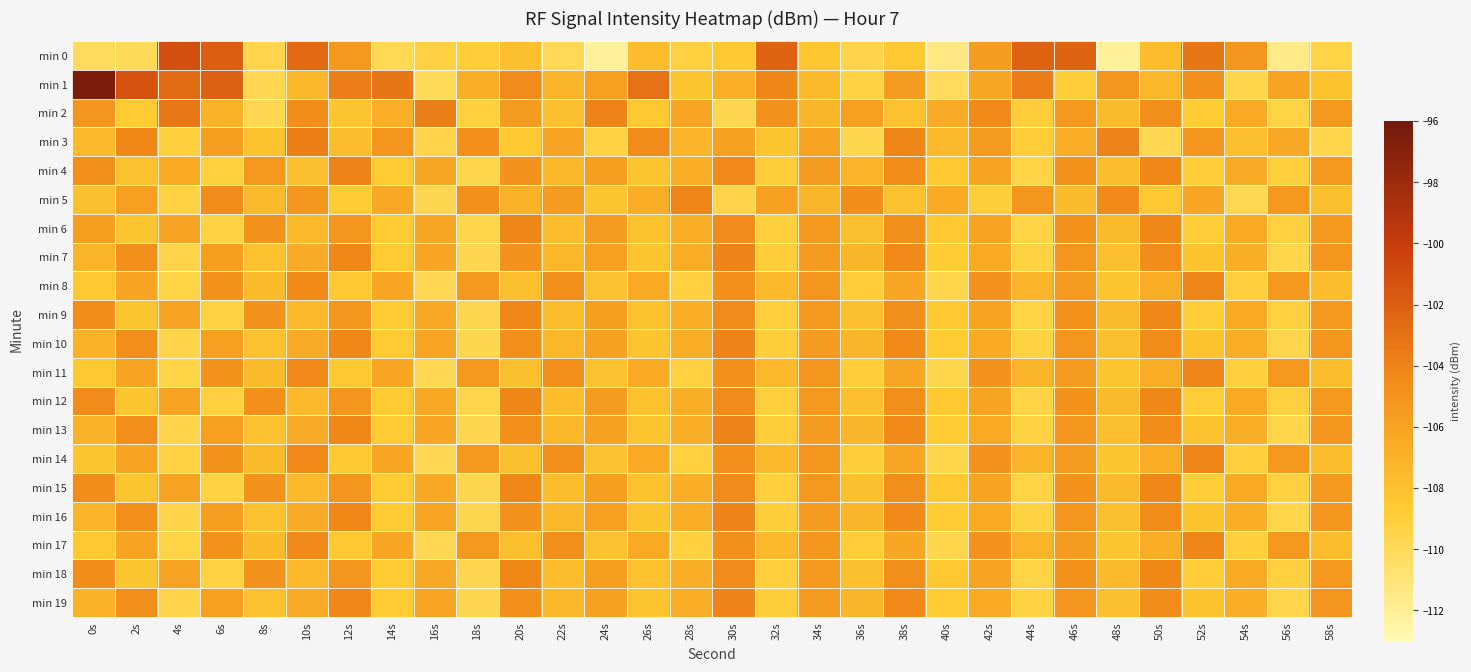

Reading right to left, extract all data points from this chart.

min 0: 58s=-109.4	56s=-111.5	54s=-105.2	52s=-103.2	50s=-107.8	48s=-112.2	46s=-102.3	44s=-102.2	42s=-105.7	40s=-111.4	38s=-108.6	36s=-109.5	34s=-108.4	32s=-102.3	30s=-108.6	28s=-109.2	26s=-107.8	24s=-112.3	22s=-109.9	20s=-107.9	18s=-108.9	16s=-109.3	14s=-109.9	12s=-105.4	10s=-102.6	8s=-109.6	6s=-101.9	4s=-101.2	2s=-110.0	0s=-110.1
min 1: 58s=-108.2	56s=-106.1	54s=-109.6	52s=-104.8	50s=-107.4	48s=-105.1	46s=-108.9	44s=-103.7	42s=-106.3	40s=-110.1	38s=-105.5	36s=-109.3	34s=-107.6	32s=-104.2	30s=-106.9	28s=-108.4	26s=-103.1	24s=-105.8	22s=-107.2	20s=-104.5	18s=-106.8	16s=-110.0	14s=-103.3	12s=-103.8	10s=-107.4	8s=-109.8	6s=-102.1	4s=-102.8	2s=-101.3	0s=-96.5
min 2: 58s=-105.4	56s=-109.4	54s=-106.5	52s=-108.8	50s=-104.7	48s=-107.7	46s=-105.3	44s=-109.0	42s=-104.4	40s=-106.6	38s=-108.1	36s=-105.8	34s=-107.3	32s=-104.9	30s=-109.7	28s=-106.2	26s=-108.5	24s=-104.1	22s=-107.9	20s=-105.6	18s=-109.2	16s=-103.8	14s=-106.9	12s=-108.3	10s=-104.6	8s=-109.8	6s=-107.1	4s=-103.4	2s=-108.7	0s=-105.2
min 3: 58s=-109.6	56s=-106.4	54s=-108.0	52s=-105.1	50s=-109.8	48s=-104.0	46s=-106.7	44s=-108.9	42s=-105.5	40s=-107.6	38s=-104.2	36s=-109.7	34s=-106.1	32s=-108.4	30s=-105.9	28s=-107.2	26s=-104.5	24s=-109.3	22s=-106.0	20s=-108.6	18s=-104.8	16s=-109.5	14s=-105.2	12s=-107.8	10s=-103.9	8s=-108.2	6s=-105.7	4s=-109.1	2s=-104.3	0s=-107.5
min 4: 58s=-105.4	56s=-109.1	54s=-106.6	52s=-108.9	50s=-104.3	48s=-107.8	46s=-105.0	44s=-109.4	42s=-106.1	40s=-108.5	38s=-104.6	36s=-107.2	34s=-105.6	32s=-109.0	30s=-104.4	28s=-106.8	26s=-108.3	24s=-105.7	22s=-107.4	20s=-104.9	18s=-109.6	16s=-106.3	14s=-108.7	12s=-104.1	10s=-107.9	8s=-105.3	6s=-109.2	4s=-106.5	2s=-108.1	0s=-104.7
min 5: 58s=-107.9	56s=-105.3	54s=-109.8	52s=-106.2	50s=-108.6	48s=-104.4	46s=-107.7	44s=-105.1	42s=-109.0	40s=-106.5	38s=-108.1	36s=-104.6	34s=-107.3	32s=-105.9	30s=-109.5	28s=-104.2	26s=-106.7	24s=-108.3	22s=-105.5	20s=-107.1	18s=-104.8	16s=-109.7	14s=-106.4	12s=-108.8	10s=-105.2	8s=-107.6	6s=-104.5	4s=-109.3	2s=-105.8	0s=-108.0
min 6: 58s=-105.4	56s=-109.2	54s=-106.5	52s=-108.9	50s=-104.3	48s=-107.6	46s=-105.0	44s=-109.4	42s=-106.1	40s=-108.5	38s=-104.7	36s=-107.9	34s=-105.3	32s=-109.1	30s=-104.5	28s=-106.8	26s=-108.2	24s=-105.6	22s=-107.8	20s=-104.2	18s=-109.6	16s=-106.3	14s=-108.7	12s=-105.1	10s=-107.5	8s=-104.9	6s=-109.3	4s=-106.0	2s=-108.4	0s=-105.7
min 7: 58s=-105.2	56s=-109.6	54s=-106.8	52s=-108.2	50s=-104.6	48s=-107.9	46s=-105.1	44s=-109.3	42s=-106.5	40s=-108.8	38s=-104.4	36s=-107.3	34s=-105.6	32s=-109.0	30s=-104.1	28s=-106.7	26s=-108.3	24s=-105.8	22s=-107.4	20s=-104.9	18s=-109.7	16s=-106.2	14s=-108.7	12s=-104.3	10s=-106.6	8s=-108.1	6s=-105.7	4s=-109.5	2s=-104.8	0s=-107.2
min 8: 58s=-107.8	56s=-105.4	54s=-109.1	52s=-104.2	50s=-106.7	48s=-108.3	46s=-105.6	44s=-107.2	42s=-104.9	40s=-109.6	38s=-106.3	36s=-108.9	34s=-105.1	32s=-107.5	30s=-104.8	28s=-109.2	26s=-106.5	24s=-108.1	22s=-104.7	20s=-107.9	18s=-105.3	16s=-109.8	14s=-106.2	12s=-108.6	10s=-104.4	8s=-107.7	6s=-105.0	4s=-109.4	2s=-106.1	0s=-108.5
min 9: 58s=-105.4	56s=-109.2	54s=-106.5	52s=-108.9	50s=-104.3	48s=-107.6	46s=-105.0	44s=-109.4	42s=-106.1	40s=-108.5	38s=-104.7	36s=-107.9	34s=-105.3	32s=-109.1	30s=-104.5	28s=-106.8	26s=-108.2	24s=-105.7	22s=-107.8	20s=-104.3	18s=-109.7	16s=-106.4	14s=-108.8	12s=-105.2	10s=-107.5	8s=-104.9	6s=-109.3	4s=-106.0	2s=-108.4	0s=-104.6
min 10: 58s=-105.2	56s=-109.6	54s=-106.8	52s=-108.2	50s=-104.6	48s=-107.9	46s=-105.1	44s=-109.3	42s=-106.5	40s=-108.8	38s=-104.4	36s=-107.3	34s=-105.6	32s=-109.0	30s=-104.1	28s=-106.7	26s=-108.3	24s=-105.9	22s=-107.4	20s=-104.8	18s=-109.7	16s=-106.2	14s=-108.7	12s=-104.3	10s=-106.6	8s=-108.1	6s=-105.8	4s=-109.5	2s=-104.7	0s=-107.1
min 11: 58s=-107.8	56s=-105.4	54s=-109.1	52s=-104.2	50s=-106.7	48s=-108.3	46s=-105.6	44s=-107.2	42s=-104.9	40s=-109.6	38s=-106.3	36s=-108.9	34s=-105.1	32s=-107.5	30s=-104.8	28s=-109.2	26s=-106.5	24s=-108.1	22s=-104.7	20s=-107.9	18s=-105.3	16s=-109.8	14s=-106.2	12s=-108.6	10s=-104.4	8s=-107.7	6s=-105.0	4s=-109.4	2s=-106.1	0s=-108.5
min 12: 58s=-105.4	56s=-109.2	54s=-106.5	52s=-108.9	50s=-104.3	48s=-107.6	46s=-105.0	44s=-109.4	42s=-106.1	40s=-108.5	38s=-104.7	36s=-107.9	34s=-105.3	32s=-109.1	30s=-104.5	28s=-106.8	26s=-108.2	24s=-105.6	22s=-107.8	20s=-104.2	18s=-109.6	16s=-106.4	14s=-108.7	12s=-105.1	10s=-107.5	8s=-104.8	6s=-109.2	4s=-106.0	2s=-108.3	0s=-104.5
min 13: 58s=-105.2	56s=-109.6	54s=-106.8	52s=-108.2	50s=-104.6	48s=-107.9	46s=-105.1	44s=-109.3	42s=-106.5	40s=-108.8	38s=-104.4	36s=-107.3	34s=-105.6	32s=-109.0	30s=-104.1	28s=-106.7	26s=-108.3	24s=-105.9	22s=-107.4	20s=-104.8	18s=-109.7	16s=-106.2	14s=-108.7	12s=-104.3	10s=-106.6	8s=-108.1	6s=-105.8	4s=-109.5	2s=-104.7	0s=-107.1
min 14: 58s=-107.8	56s=-105.4	54s=-109.1	52s=-104.2	50s=-106.7	48s=-108.3	46s=-105.6	44s=-107.2	42s=-104.9	40s=-109.6	38s=-106.3	36s=-108.9	34s=-105.1	32s=-107.5	30s=-104.8	28s=-109.2	26s=-106.5	24s=-108.1	22s=-104.7	20s=-107.9	18s=-105.3	16s=-109.8	14s=-106.2	12s=-108.6	10s=-104.4	8s=-107.7	6s=-105.0	4s=-109.3	2s=-106.1	0s=-108.4
min 15: 58s=-105.4	56s=-109.2	54s=-106.5	52s=-108.9	50s=-104.3	48s=-107.6	46s=-105.0	44s=-109.4	42s=-106.1	40s=-108.5	38s=-104.7	36s=-107.9	34s=-105.3	32s=-109.1	30s=-104.5	28s=-106.8	26s=-108.2	24s=-105.7	22s=-107.8	20s=-104.3	18s=-109.7	16s=-106.4	14s=-108.8	12s=-105.2	10s=-107.5	8s=-104.9	6s=-109.3	4s=-106.0	2s=-108.4	0s=-104.6
min 16: 58s=-105.2	56s=-109.6	54s=-106.8	52s=-108.2	50s=-104.6	48s=-107.9	46s=-105.1	44s=-109.3	42s=-106.5	40s=-108.8	38s=-104.4	36s=-107.3	34s=-105.6	32s=-109.0	30s=-104.1	28s=-106.7	26s=-108.3	24s=-105.8	22s=-107.4	20s=-104.9	18s=-109.7	16s=-106.2	14s=-108.7	12s=-104.3	10s=-106.6	8s=-108.1	6s=-105.7	4s=-109.5	2s=-104.8	0s=-107.2
min 17: 58s=-107.8	56s=-105.4	54s=-109.1	52s=-104.2	50s=-106.7	48s=-108.3	46s=-105.6	44s=-107.2	42s=-104.9	40s=-109.6	38s=-106.3	36s=-108.9	34s=-105.1	32s=-107.5	30s=-104.8	28s=-109.2	26s=-106.5	24s=-108.1	22s=-104.7	20s=-107.9	18s=-105.3	16s=-109.8	14s=-106.2	12s=-108.6	10s=-104.4	8s=-107.7	6s=-105.0	4s=-109.4	2s=-106.1	0s=-108.5
min 18: 58s=-105.4	56s=-109.2	54s=-106.5	52s=-108.9	50s=-104.3	48s=-107.6	46s=-105.0	44s=-109.4	42s=-106.1	40s=-108.5	38s=-104.7	36s=-107.9	34s=-105.3	32s=-109.1	30s=-104.5	28s=-106.8	26s=-108.2	24s=-105.7	22s=-107.8	20s=-104.3	18s=-109.7	16s=-106.4	14s=-108.8	12s=-105.2	10s=-107.5	8s=-104.9	6s=-109.3	4s=-106.0	2s=-108.4	0s=-104.6
min 19: 58s=-105.2	56s=-109.6	54s=-106.8	52s=-108.2	50s=-104.6	48s=-107.9	46s=-105.1	44s=-109.3	42s=-106.5	40s=-108.8	38s=-104.4	36s=-107.3	34s=-105.6	32s=-109.0	30s=-104.1	28s=-106.7	26s=-108.3	24s=-105.9	22s=-107.4	20s=-104.8	18s=-109.7	16s=-106.2	14s=-108.7	12s=-104.3	10s=-106.6	8s=-108.1	6s=-105.8	4s=-109.5	2s=-104.7	0s=-107.1